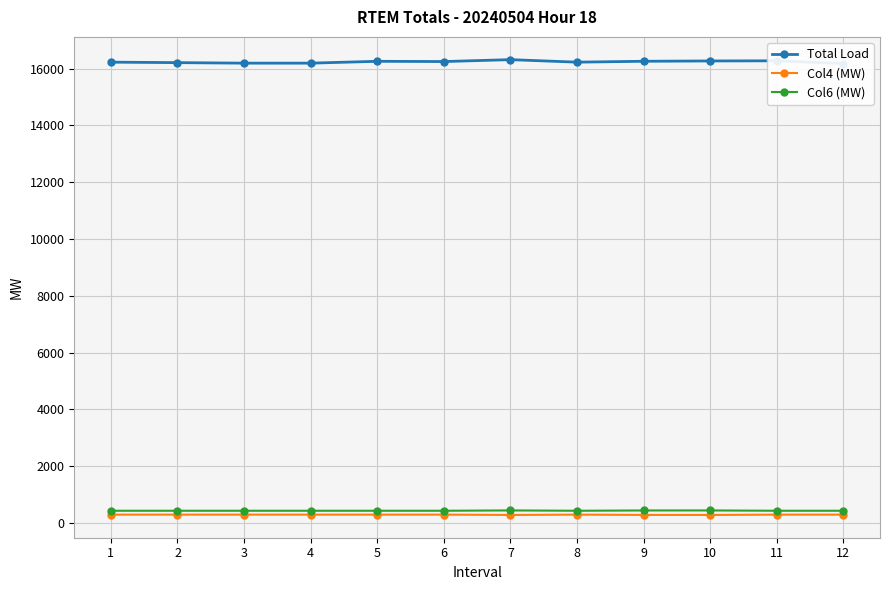

List the labels in order of Col6 (MW) value, largest first.

7, 10, 9, 1, 2, 3, 4, 5, 6, 8, 11, 12